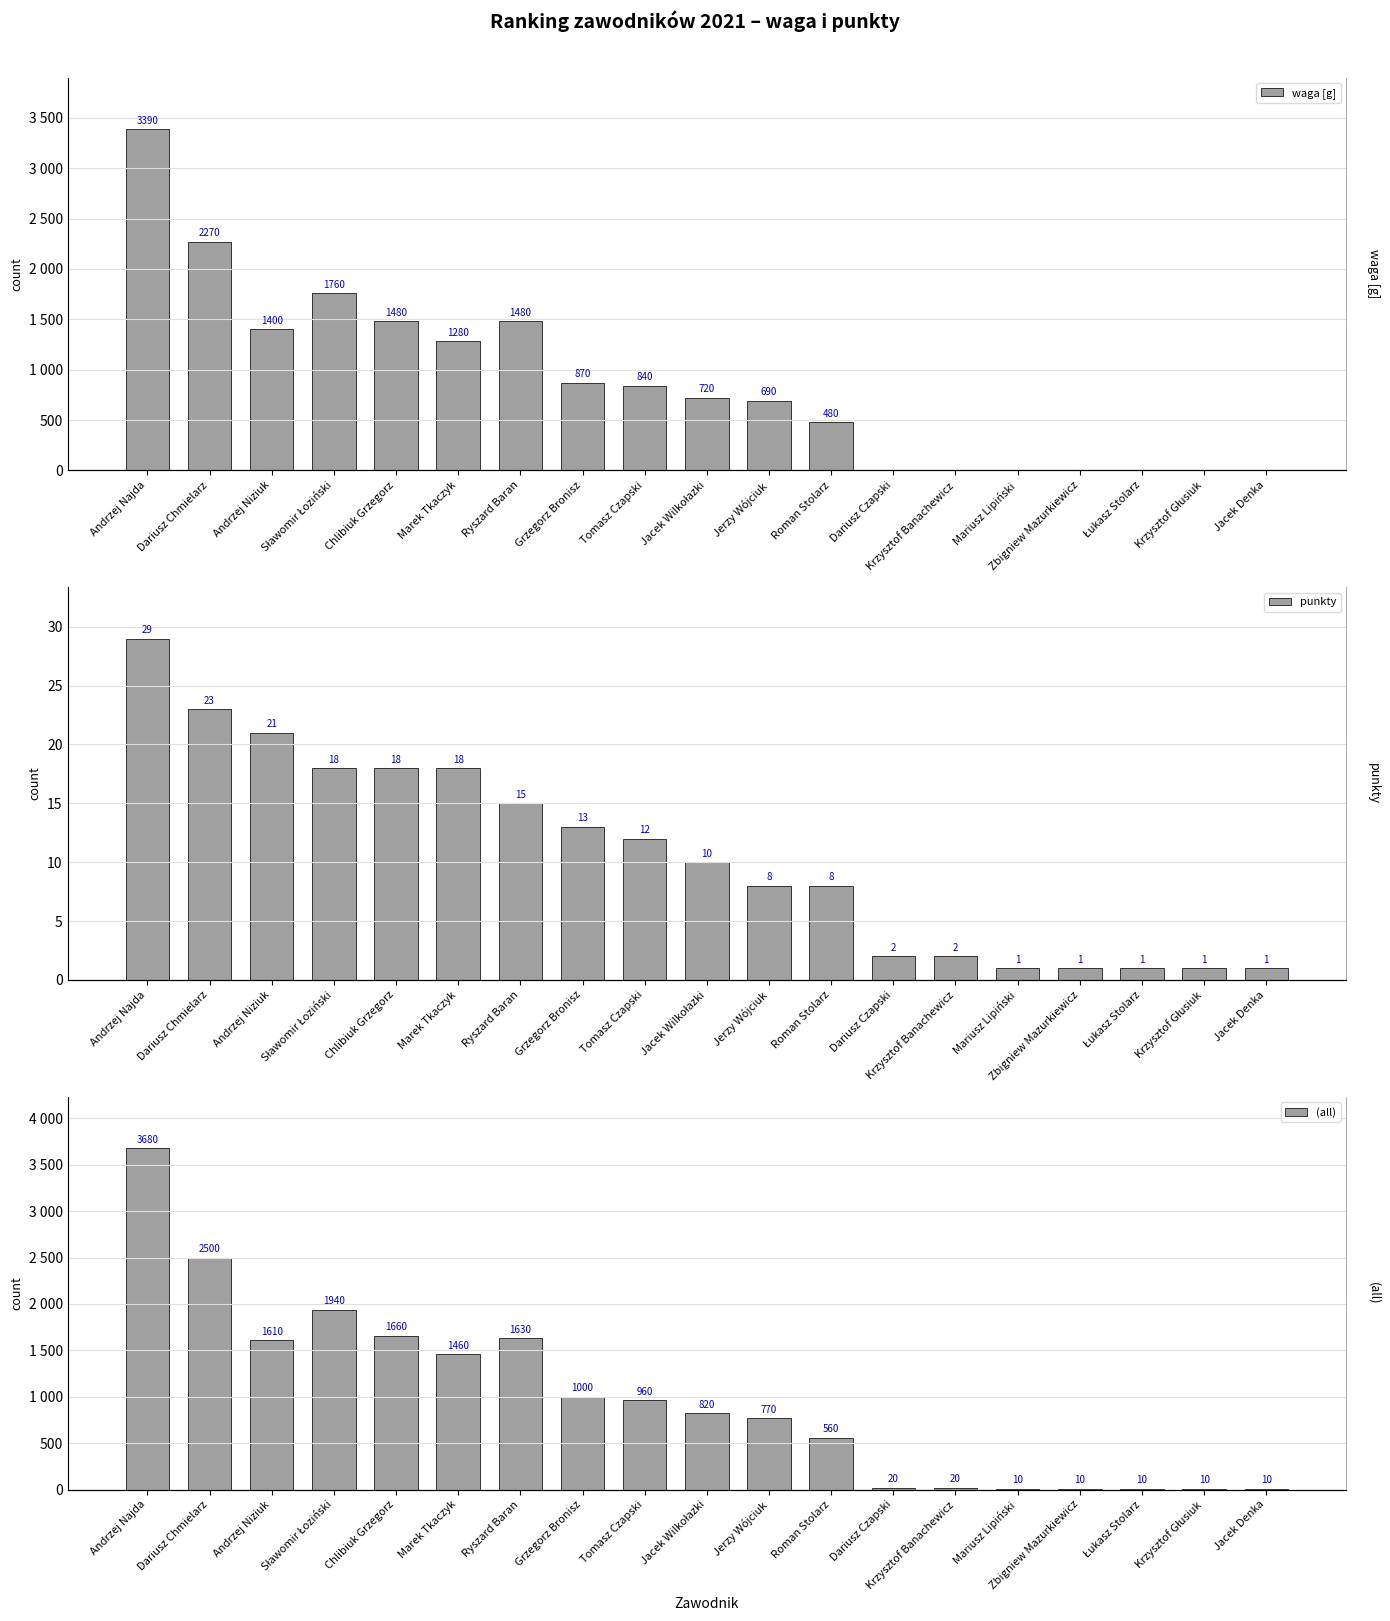

At which category is the sum across all series the highest?

Andrzej Najda